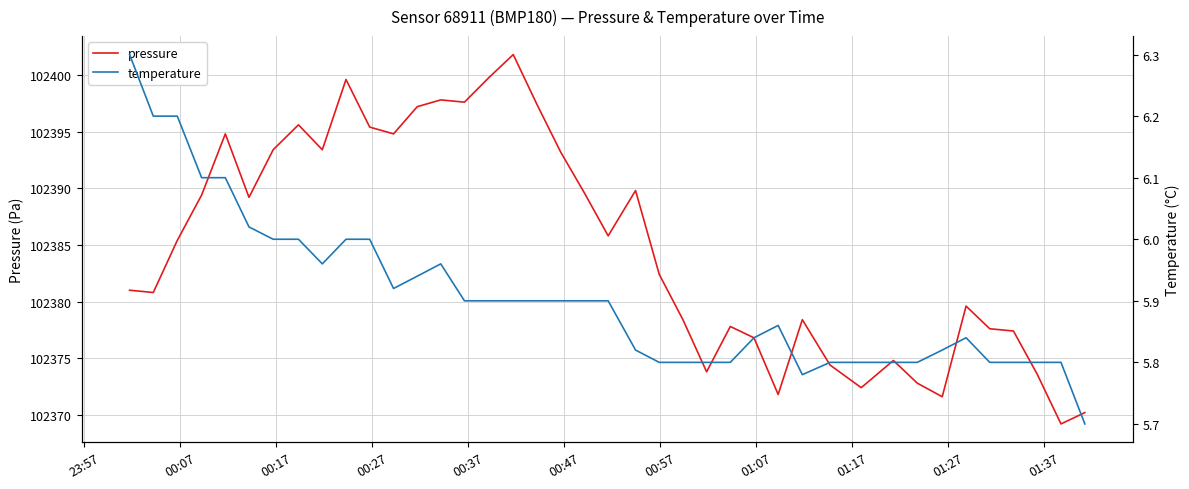

What is the highest value of the pressure series?

102401.8